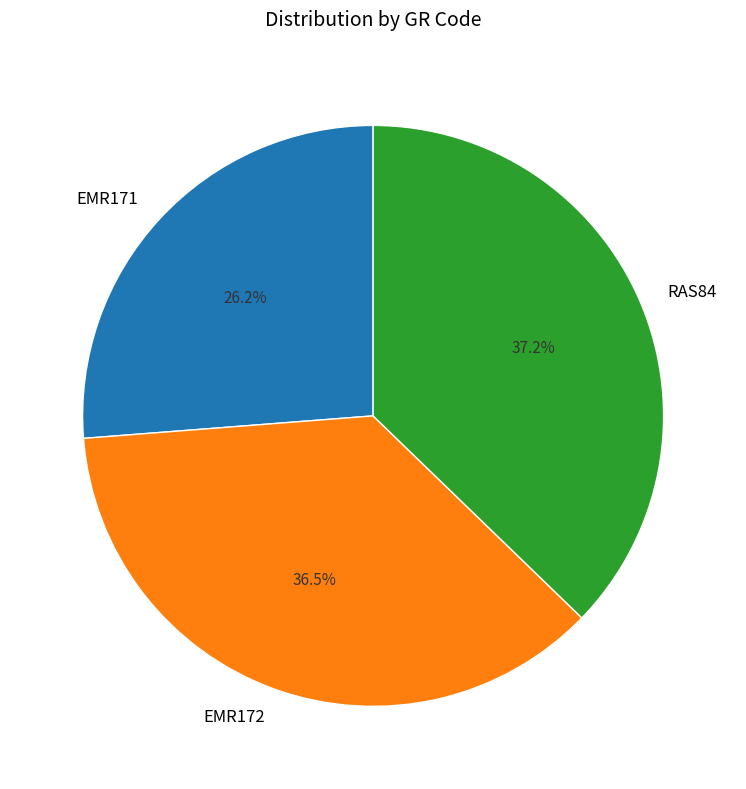

To the nearest percent, what is the average slice percentage?

33%